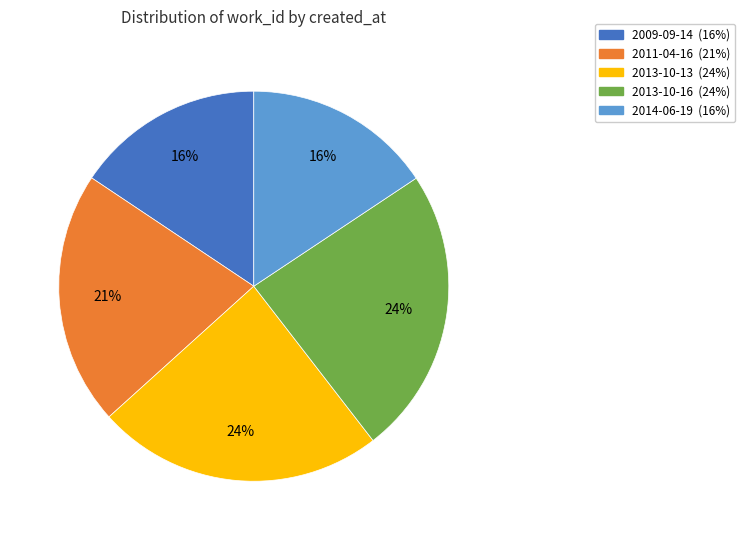

Is it true that 2009-09-14 is 16% of the pie?

True